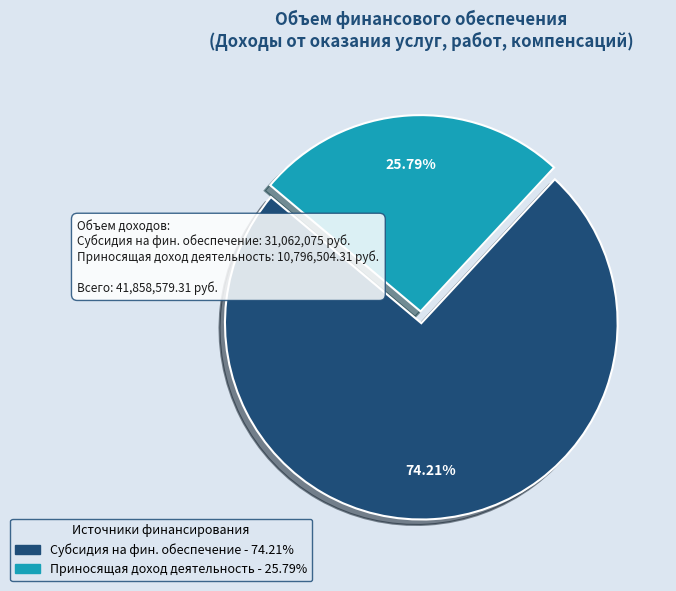

Is there a majority slice in this chart?

Yes